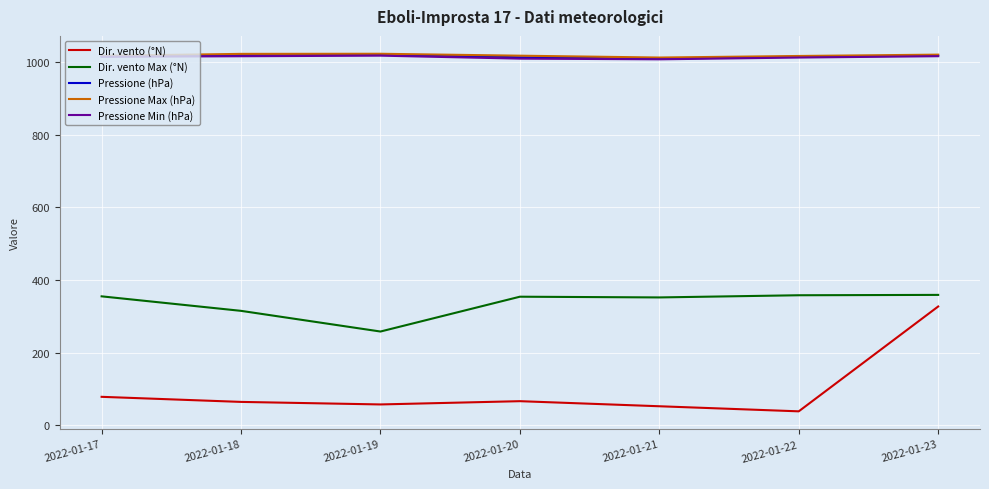

What is the spread (max minus min) of values at 2022-01-17?

940.0